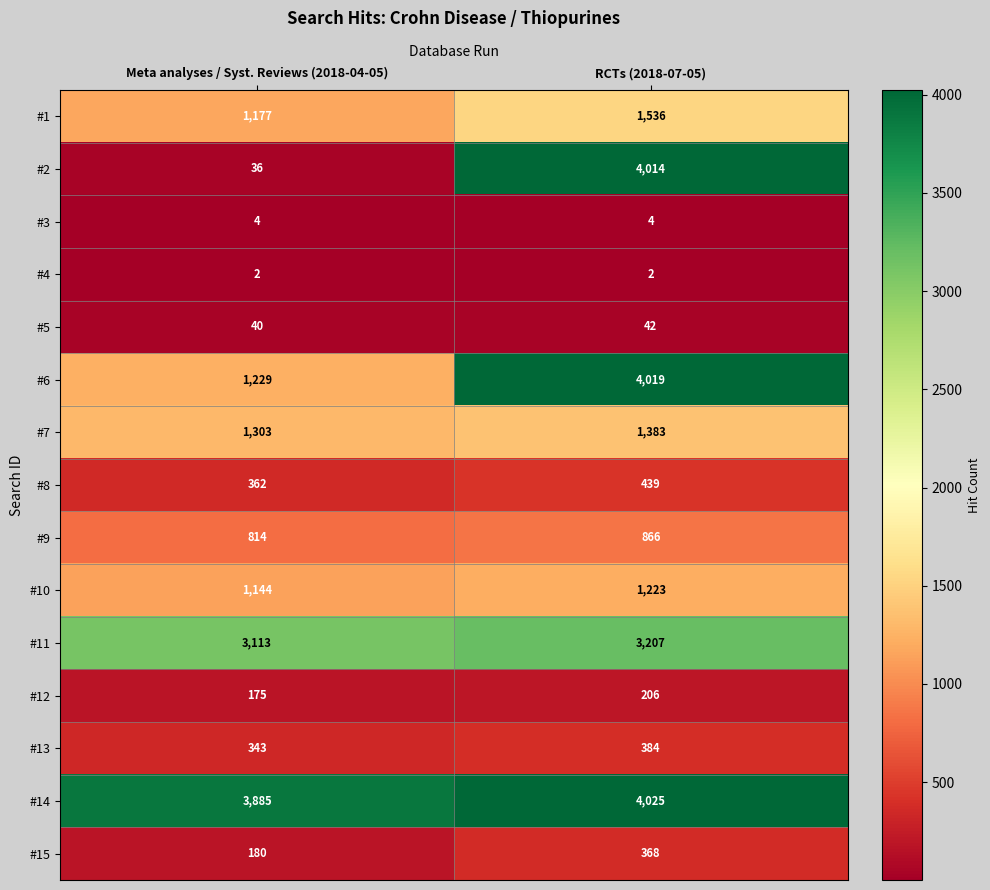

Read the #1 value at Meta analyses / Syst. Reviews (2018-04-05), to the nearest 10.

1180